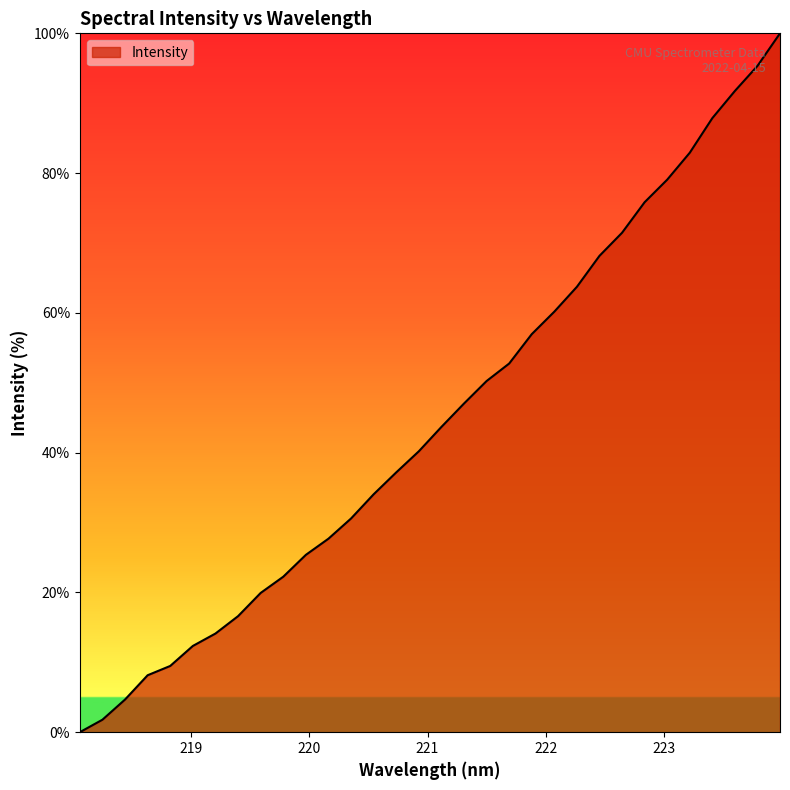

What is the maximum value shown in the chart?

100.0